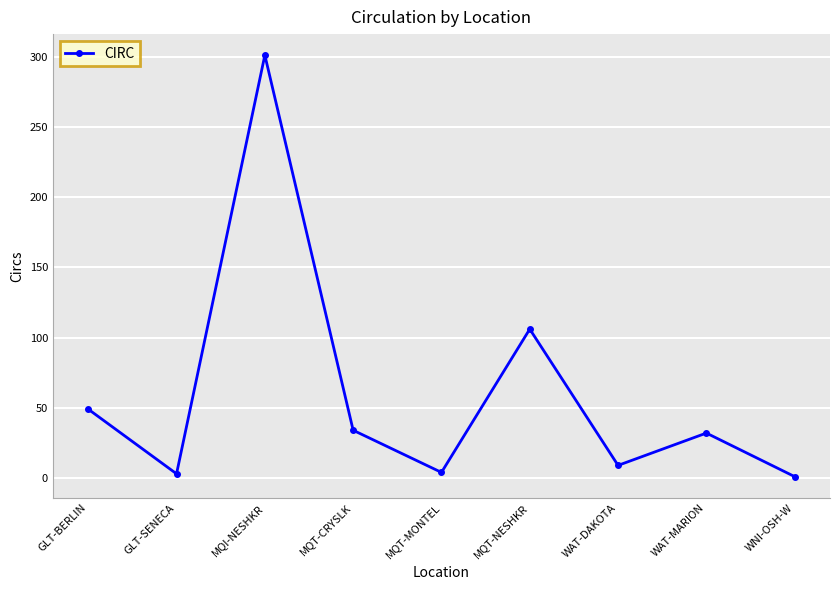

What is the difference between the maximum and minimum values?

300